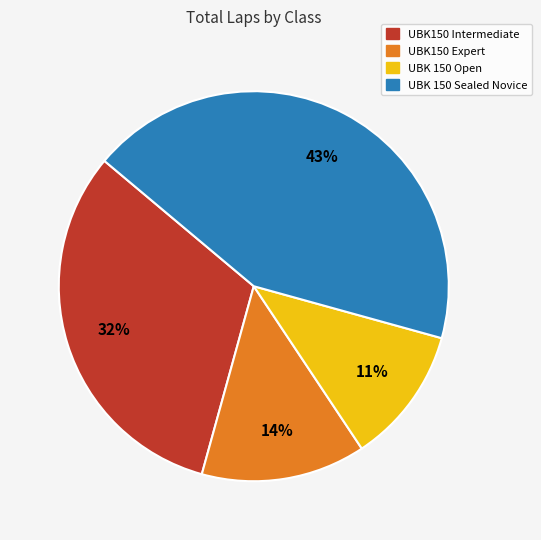

To the nearest percent, what is the difference between the largest and smallest slice percentages?

32%